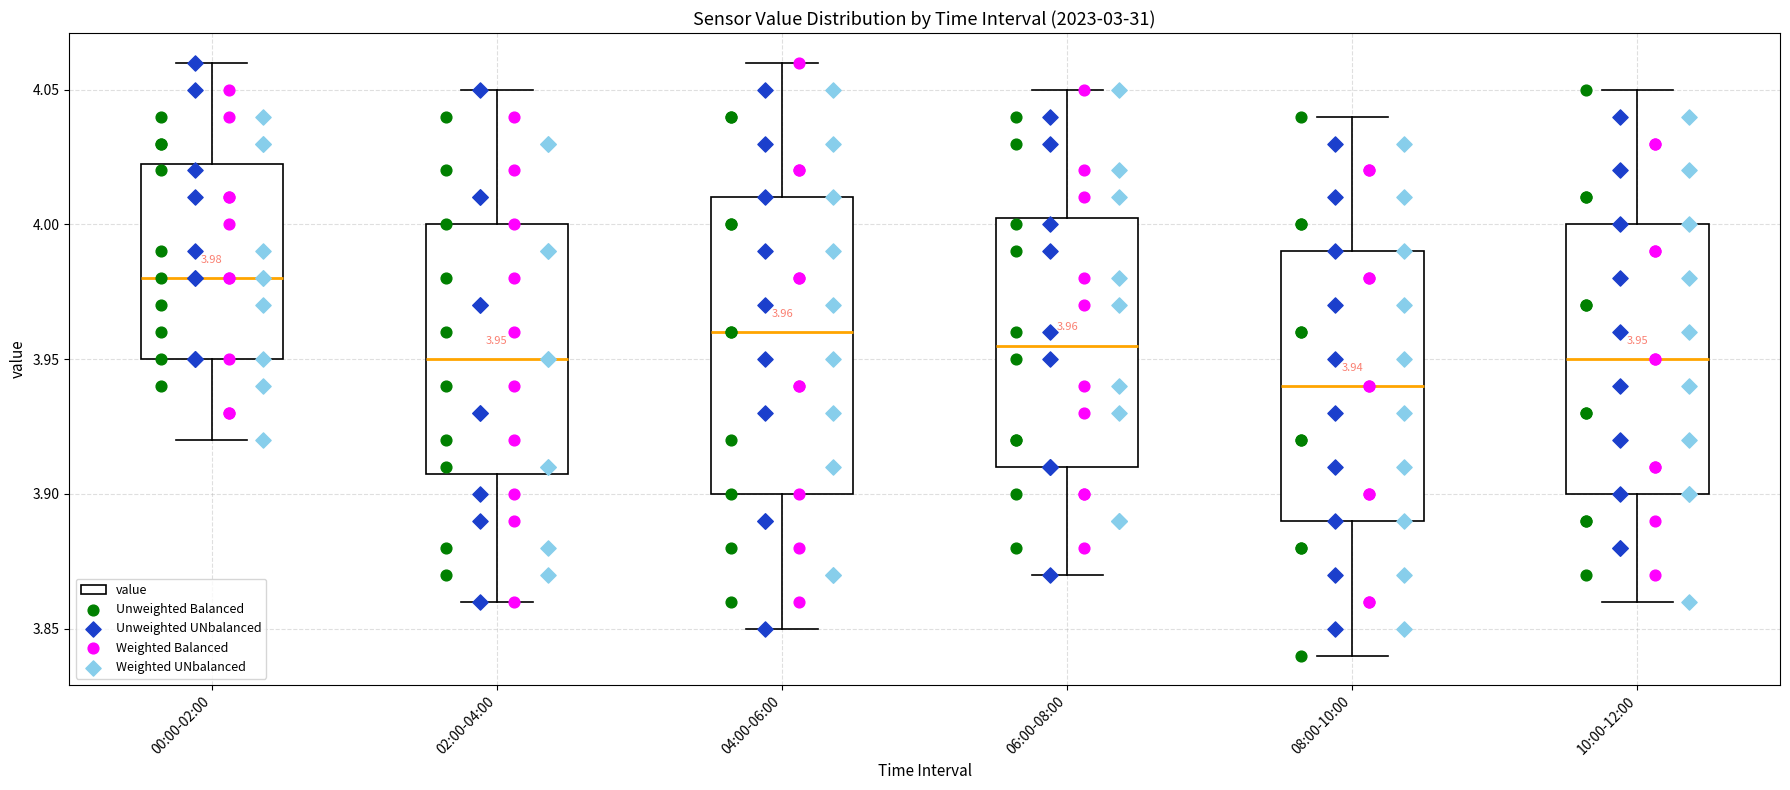

Which box has the lowest median line?

08:00-10:00